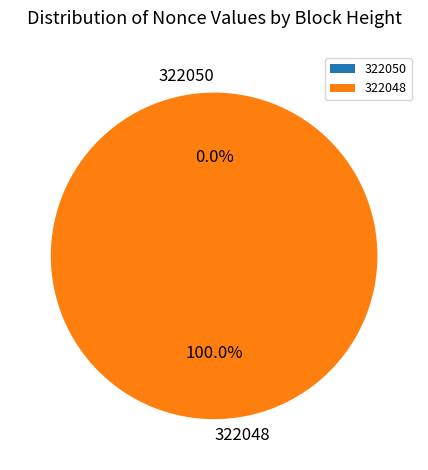

To the nearest percent, what percentage of the pie is 322048?

100%